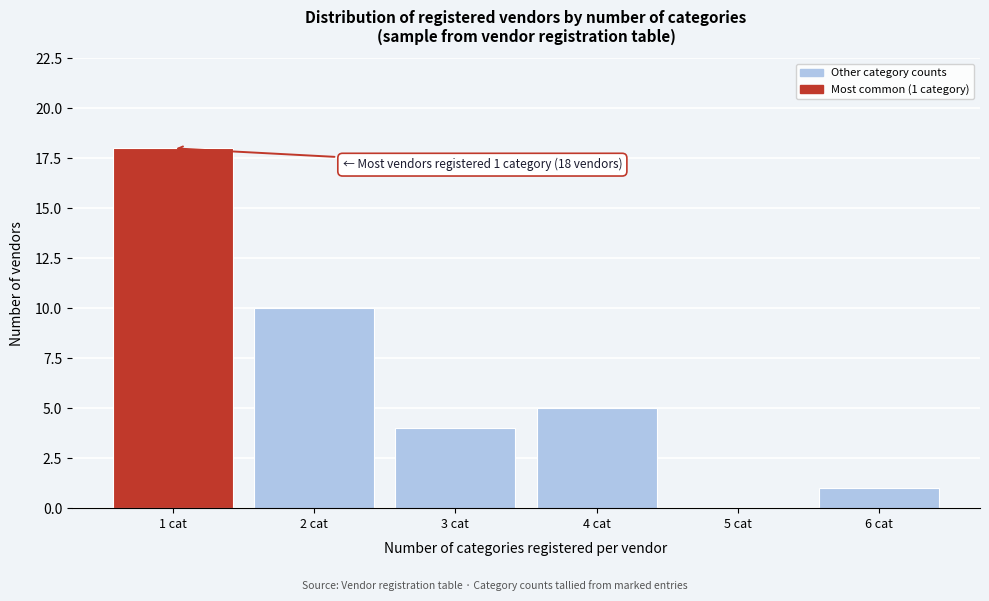

Reading left to right, list all the values displayed in this chart.

1 cat=18	2 cat=10	3 cat=4	4 cat=5	5 cat=0	6 cat=1